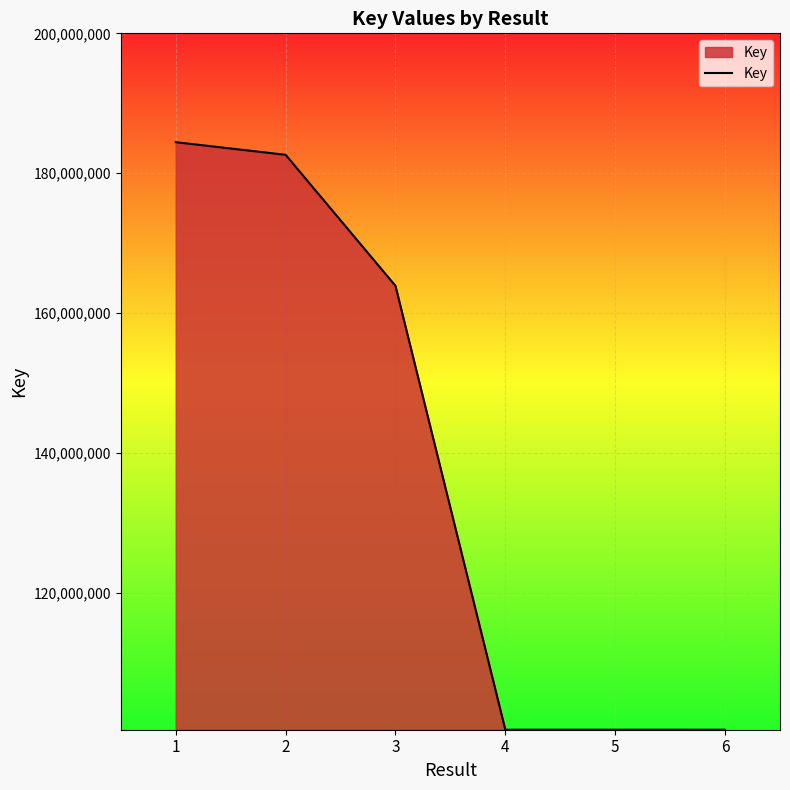

True or false: the data has more than 2 interior local peaks.

False